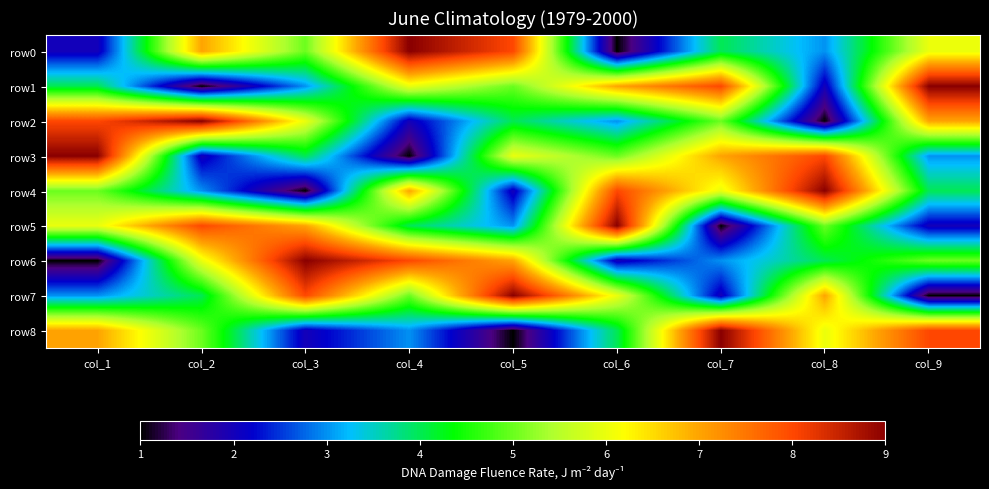

What is the greatest value displayed?

9